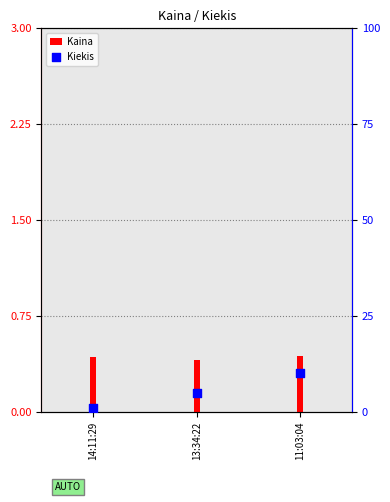

At how many categories does at least one series exceed 0?

3